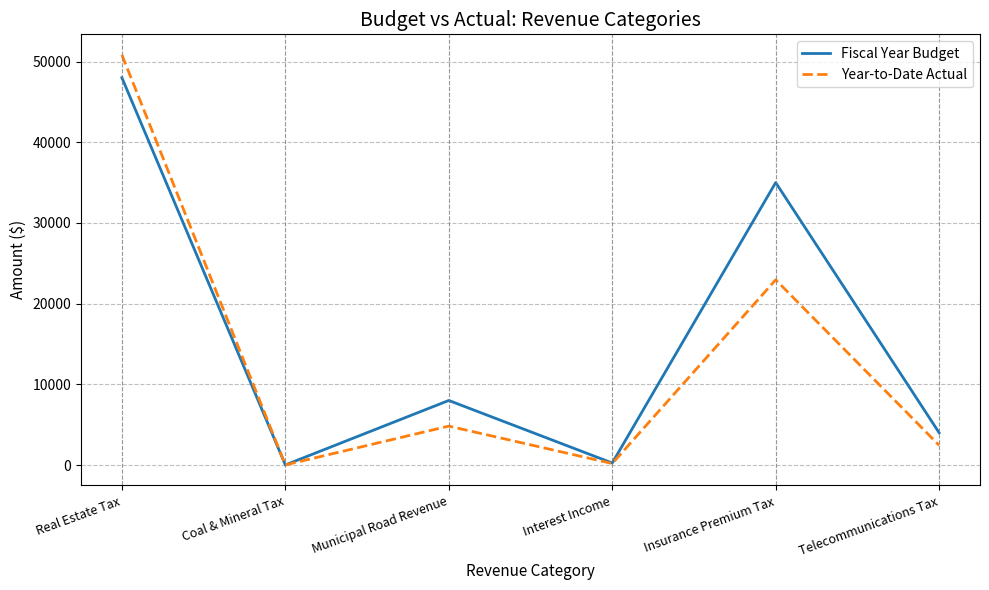

True or false: Fiscal Year Budget has more than 0 interior local peaks.

True